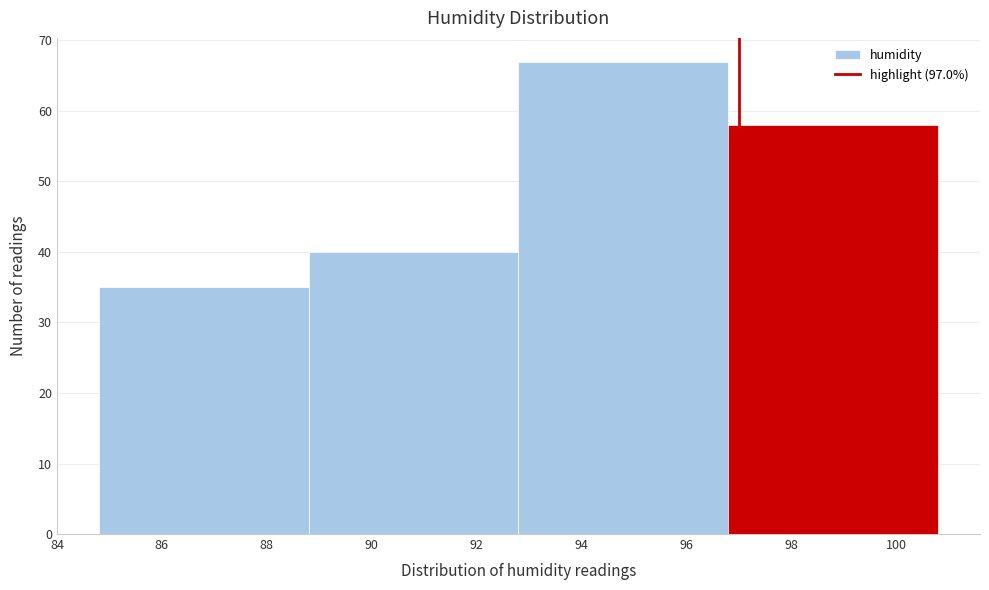

What is the height of the bar covering 92.8 to 96.8 on the x-axis? The values are not printed on the chart, so give them approximately, as read against the axis.

67